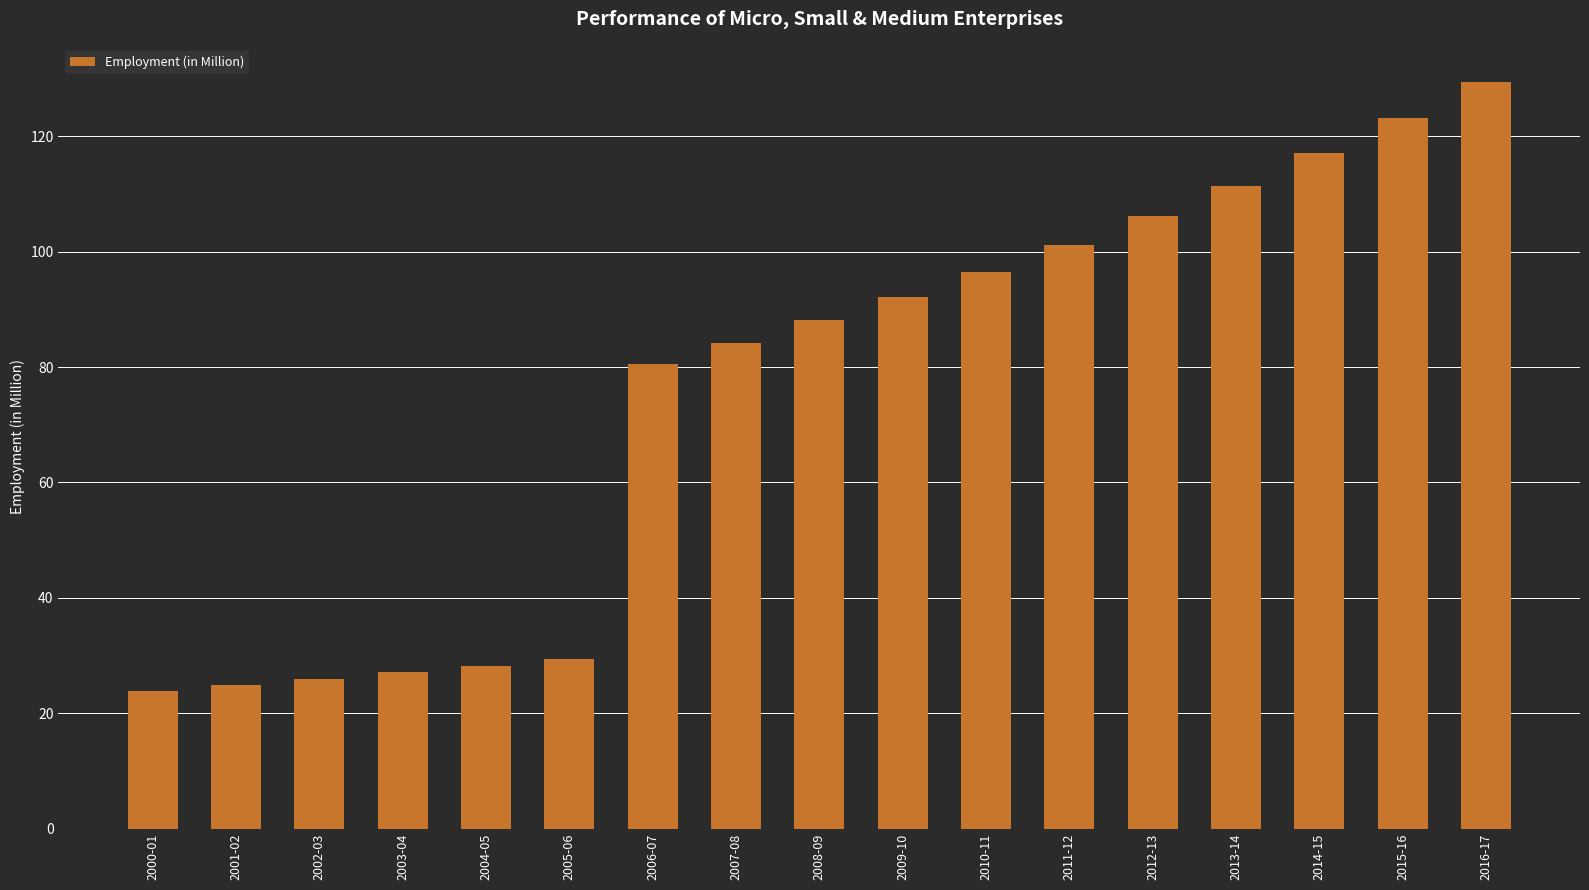

What is the smallest value displayed?

23.9